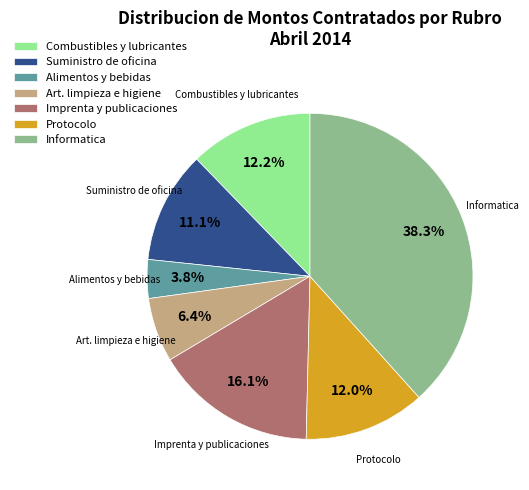

Which has a higher value, Suministro de oficina or Imprenta y publicaciones?

Imprenta y publicaciones